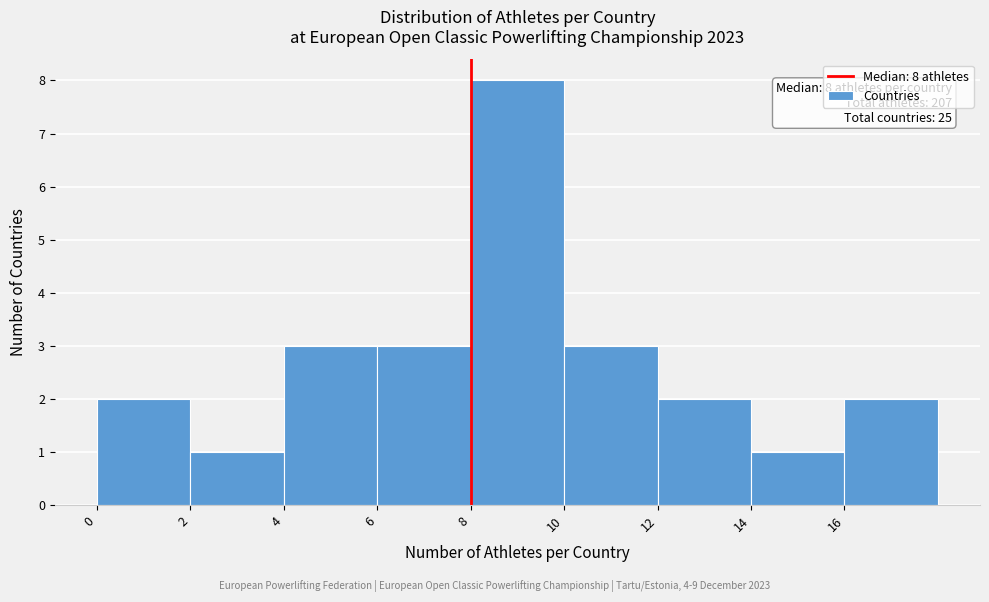

Over which range of the x-axis is the bar tallest?

8 to 10